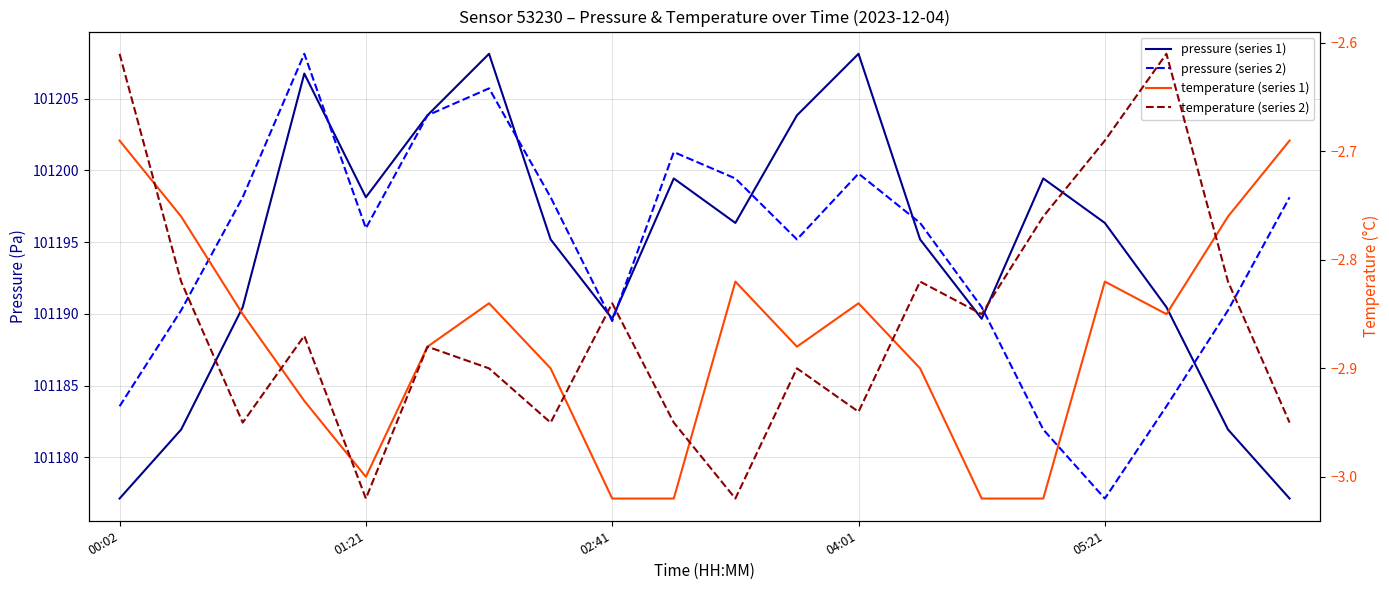

What is the difference between the temperature (series 1) values at 00:02 and 13?

0.2